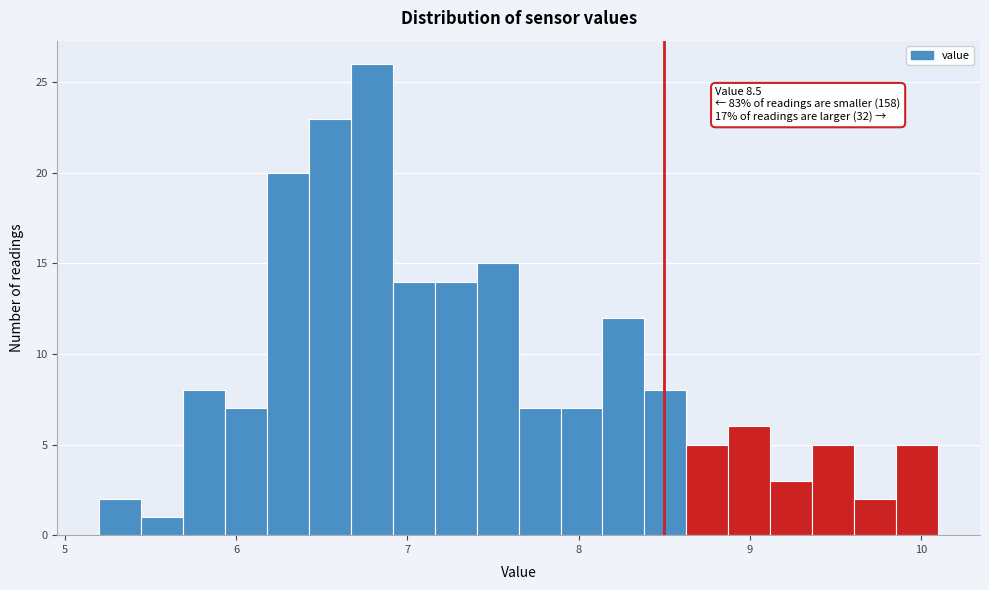

Read against the x-axis, roughly where is the centre of the tallest bar?

6.8